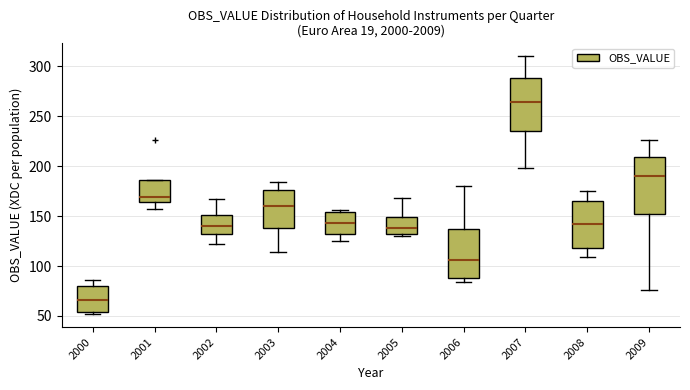

Where is the lower edge of the box at x = 2000 on the y-axis? The values are not printed on the chart, so give them approximately, as read against the axis.

55